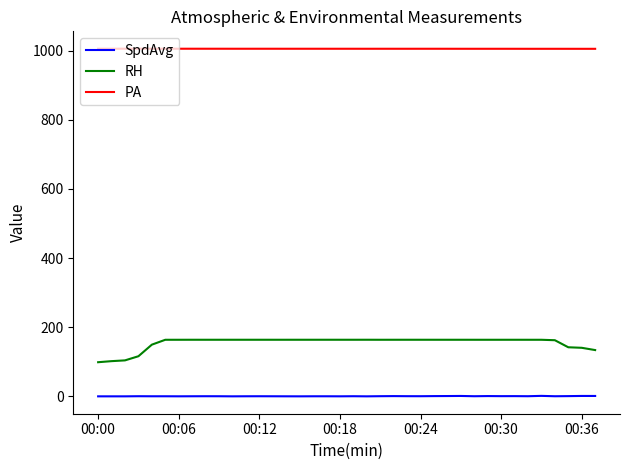

What is the maximum value shown in the chart?

1005.4